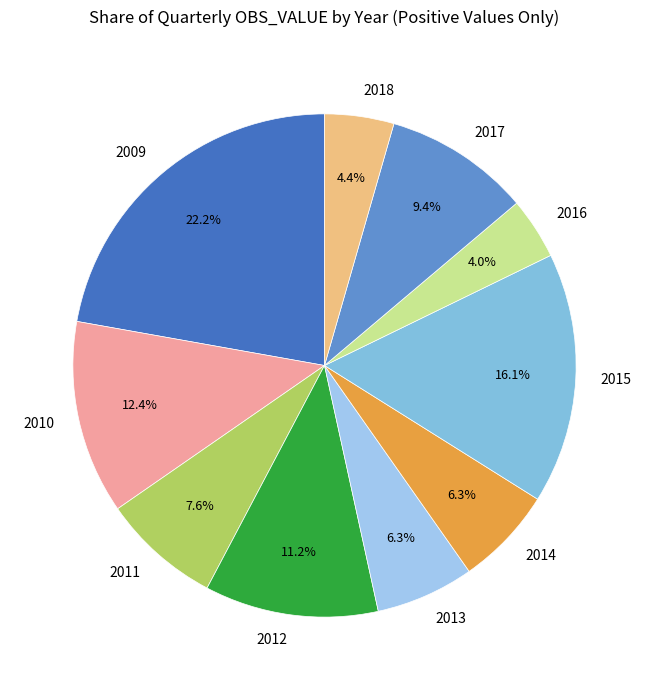

To the nearest percent, what is the difference between the 2015 and 2014 slice percentages?

10%